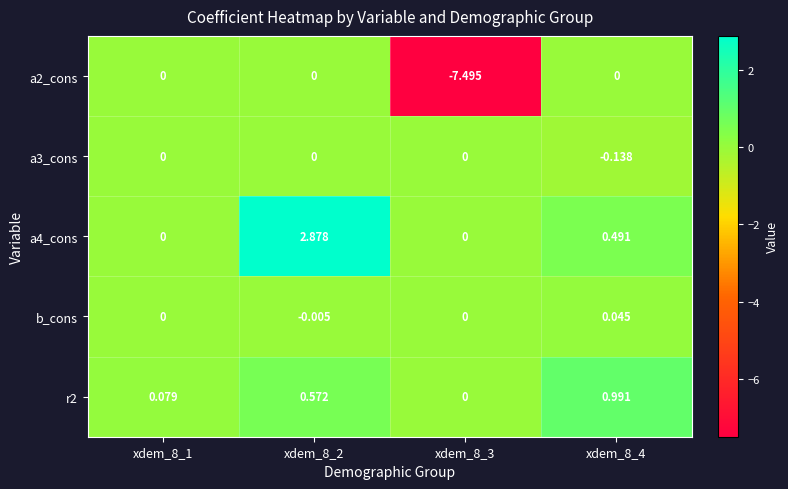

Is the value of b_cons at xdem_8_3 greater than the value of r2 at xdem_8_2?

No